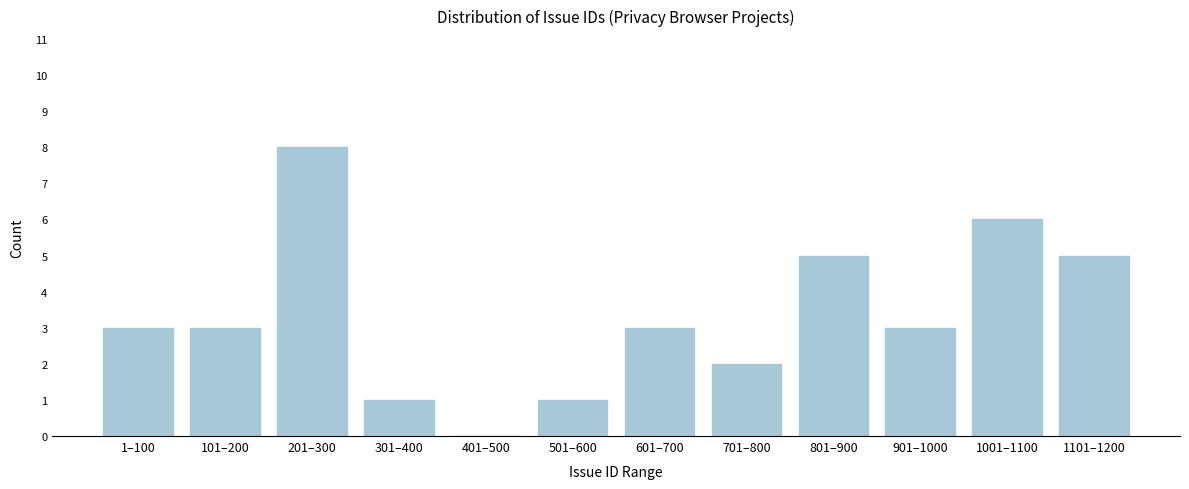

Reading right to left, transcribe all the data shown in this chart.

1101–1200=5	1001–1100=6	901–1000=3	801–900=5	701–800=2	601–700=3	501–600=1	401–500=0	301–400=1	201–300=8	101–200=3	1–100=3